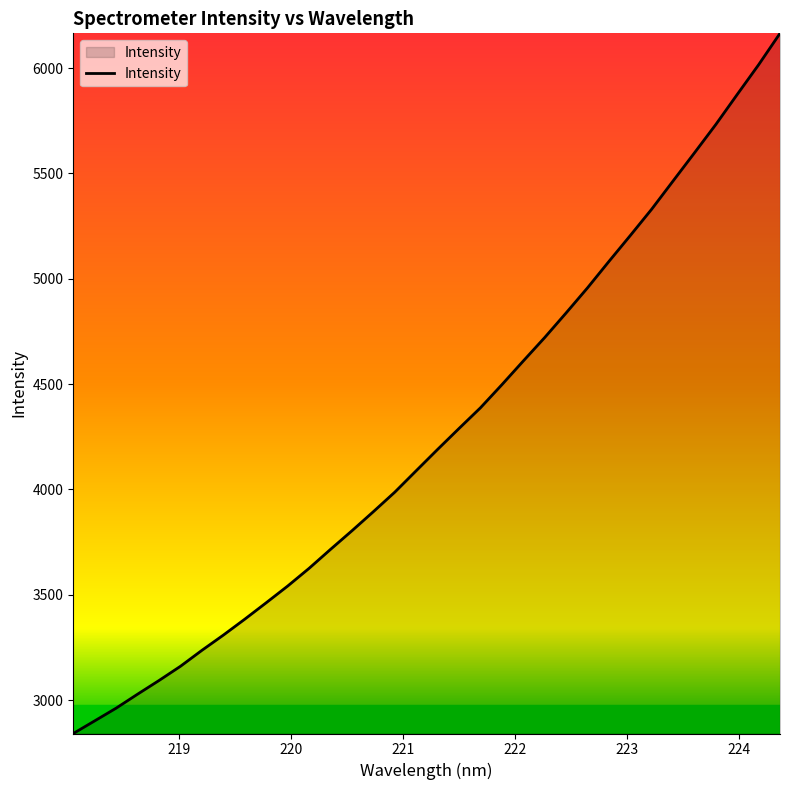

What is the difference between the maximum and minimum values?

3324.1